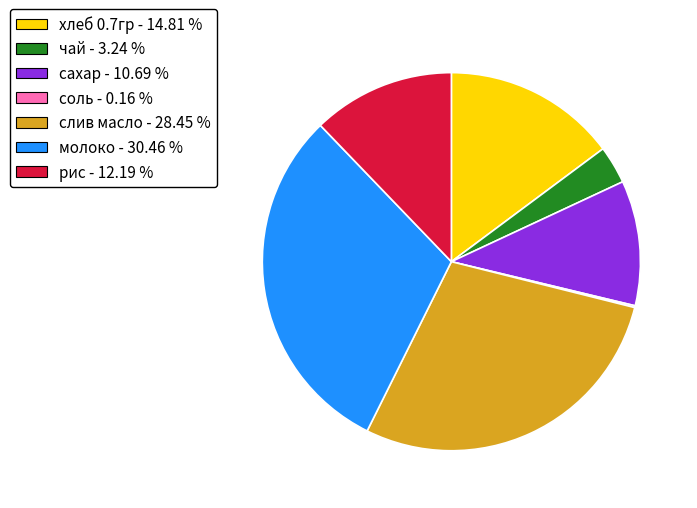

Is the sum of чай and рис greater than half?

No